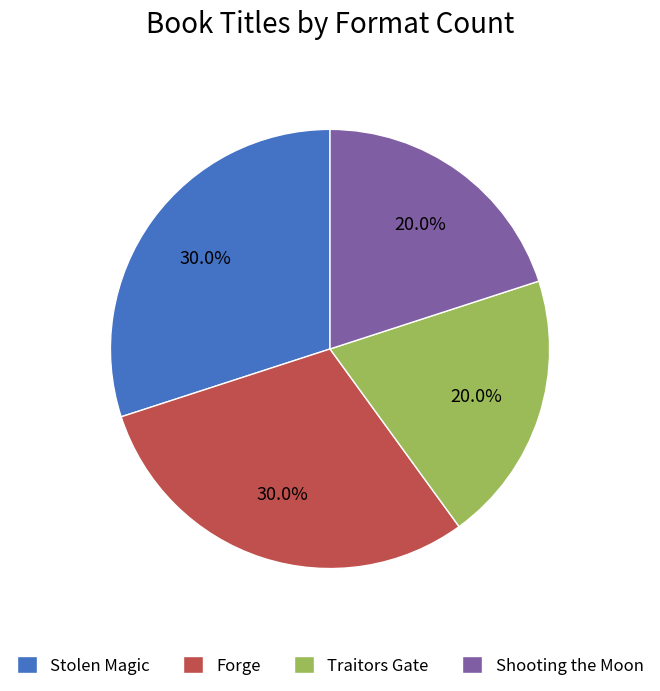

How many slices are in this pie chart?

4